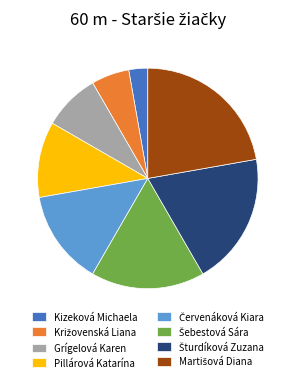

Is there a majority slice in this chart?

No